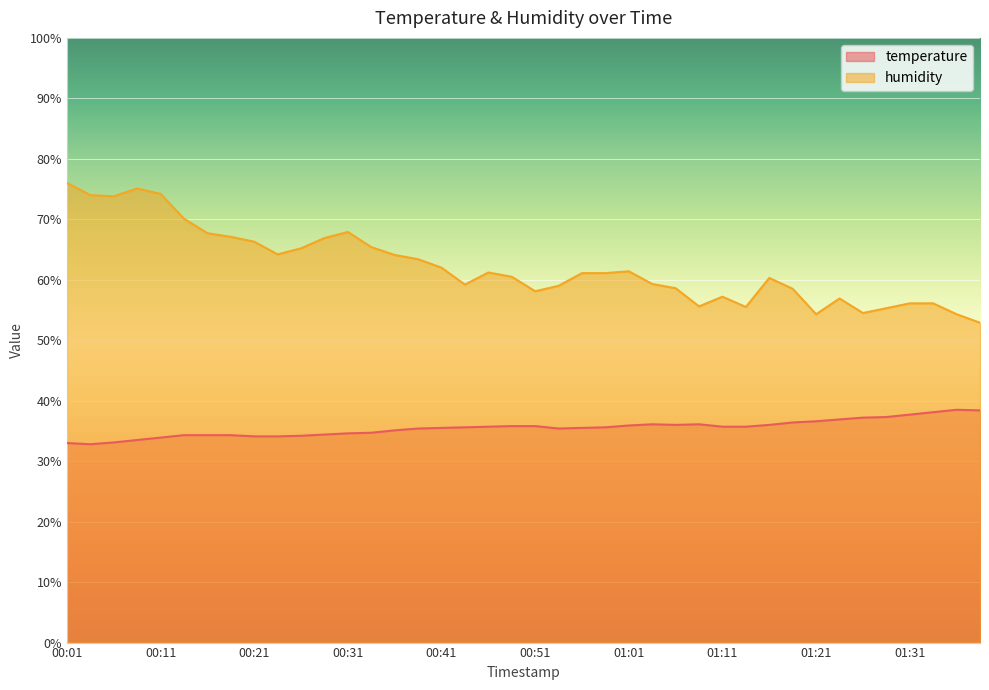

Which series has the widest spread of values?

humidity